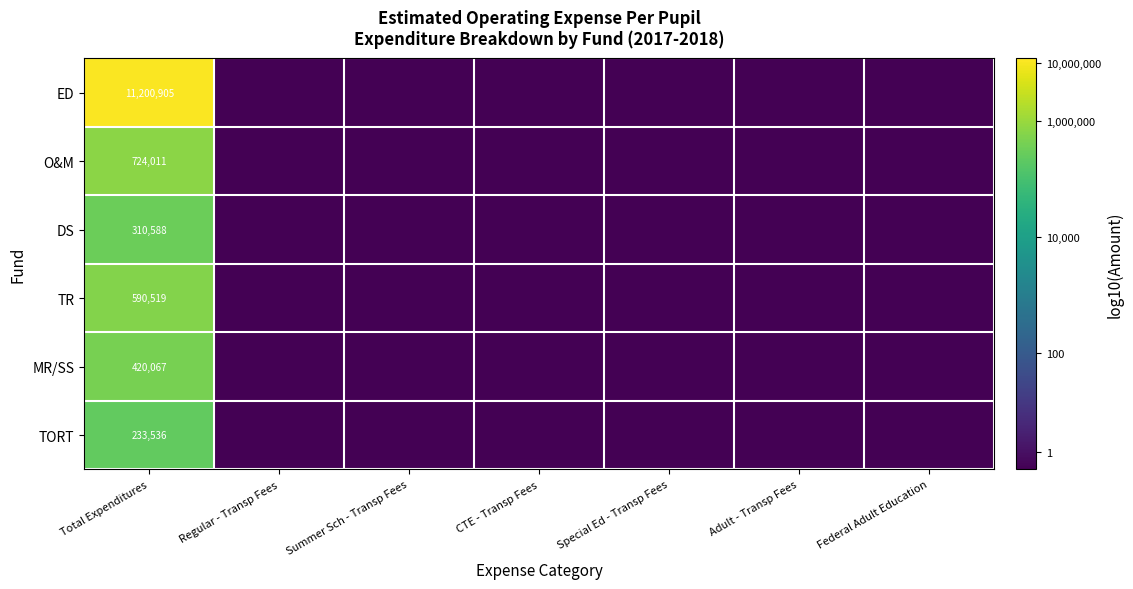

At how many categories does at least one series exceed 3?

1